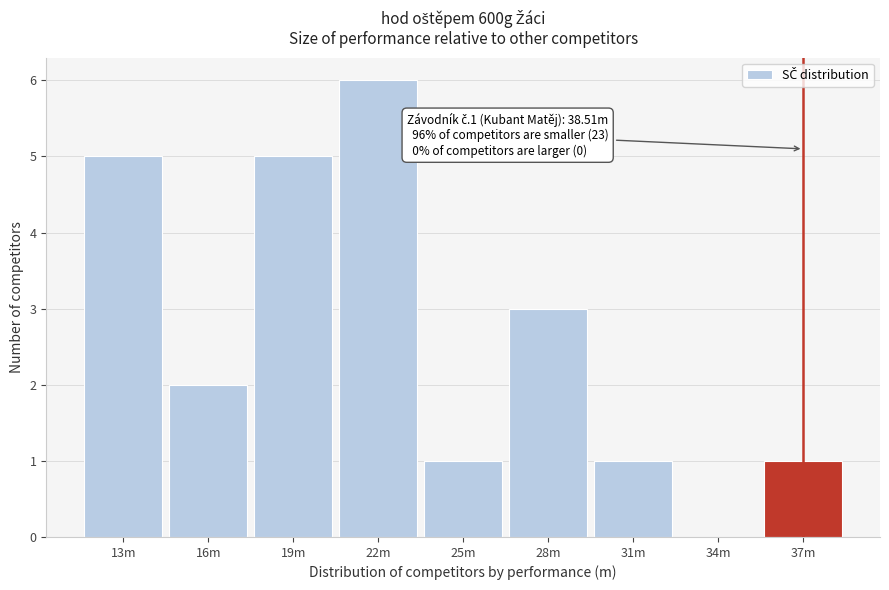

Reading left to right, extract all data points from this chart.

13m=5	16m=2	19m=5	22m=6	25m=1	28m=3	31m=1	34m=0	37m=1